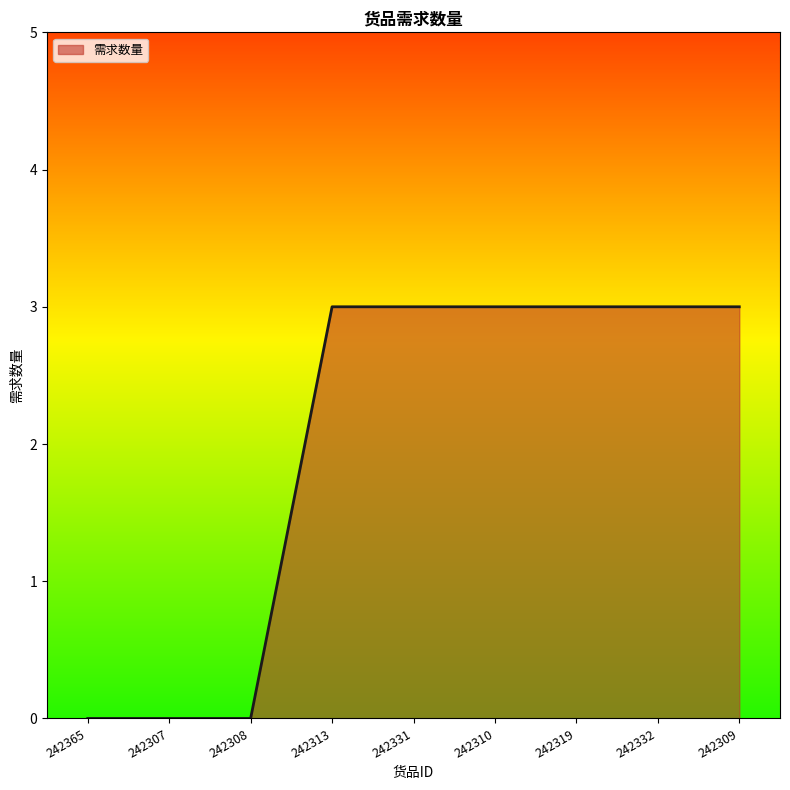

How many lines are shown in the chart?

1